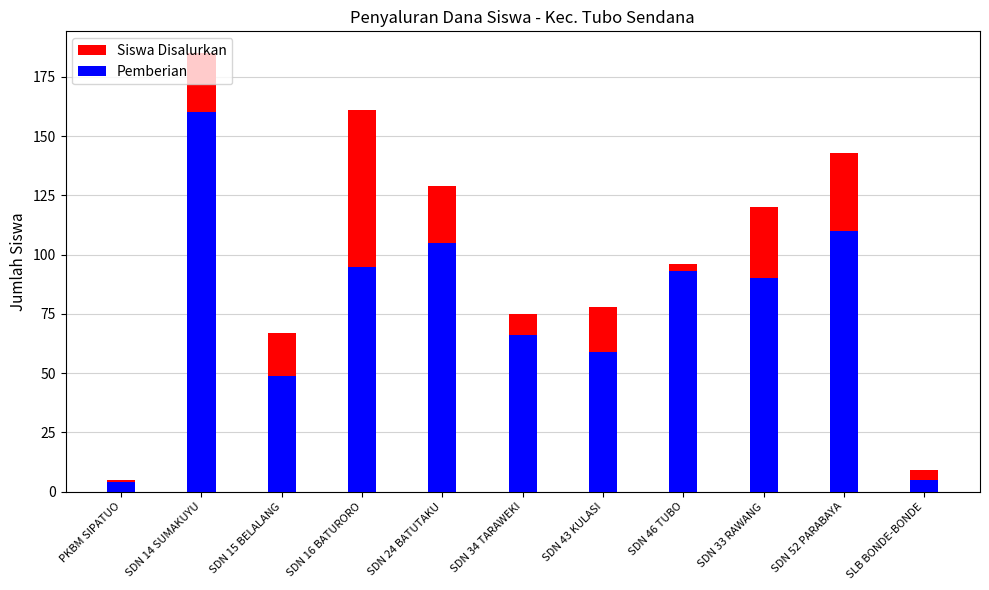

List the series in order of their peak value, highest first.

Siswa Disalurkan, Pemberian